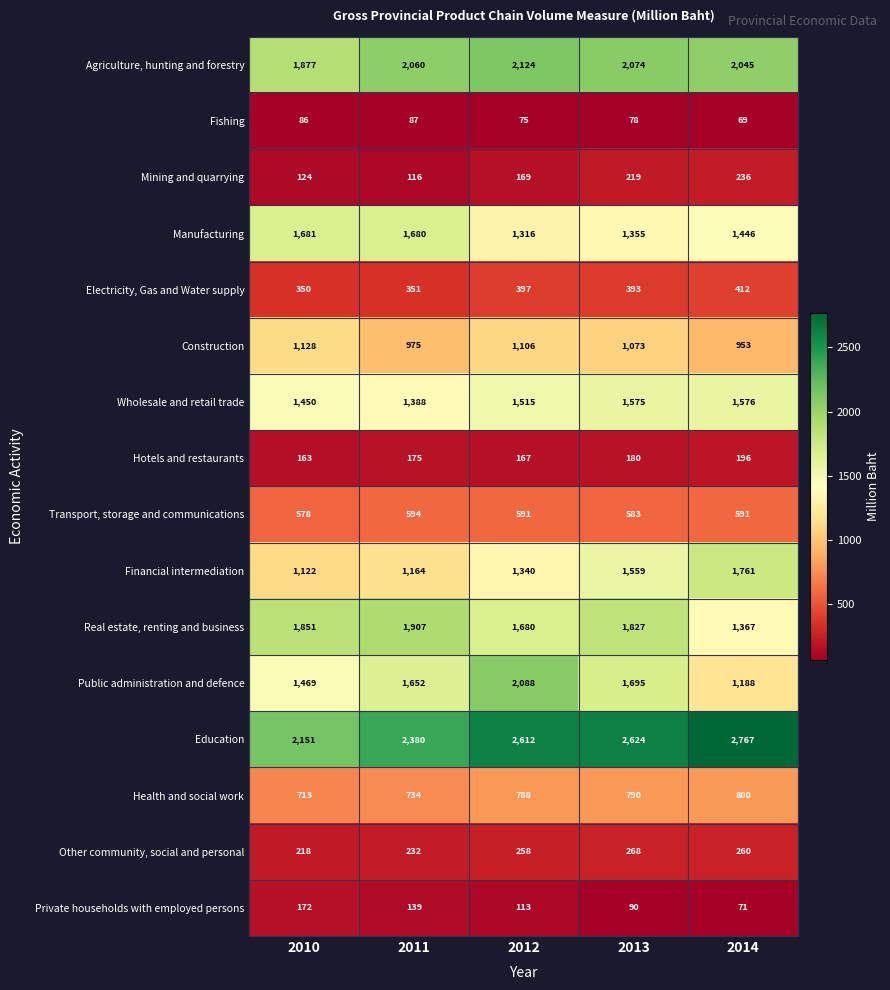

What is the greatest value displayed?

2767